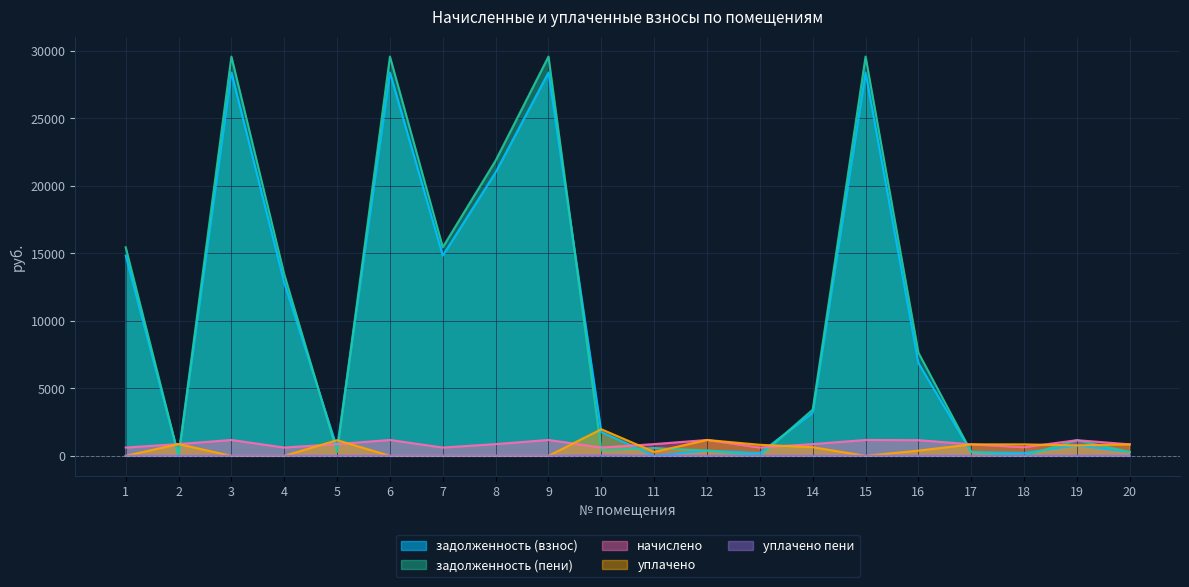

True or false: уплачено пени has more than 2 interior local peaks.

True